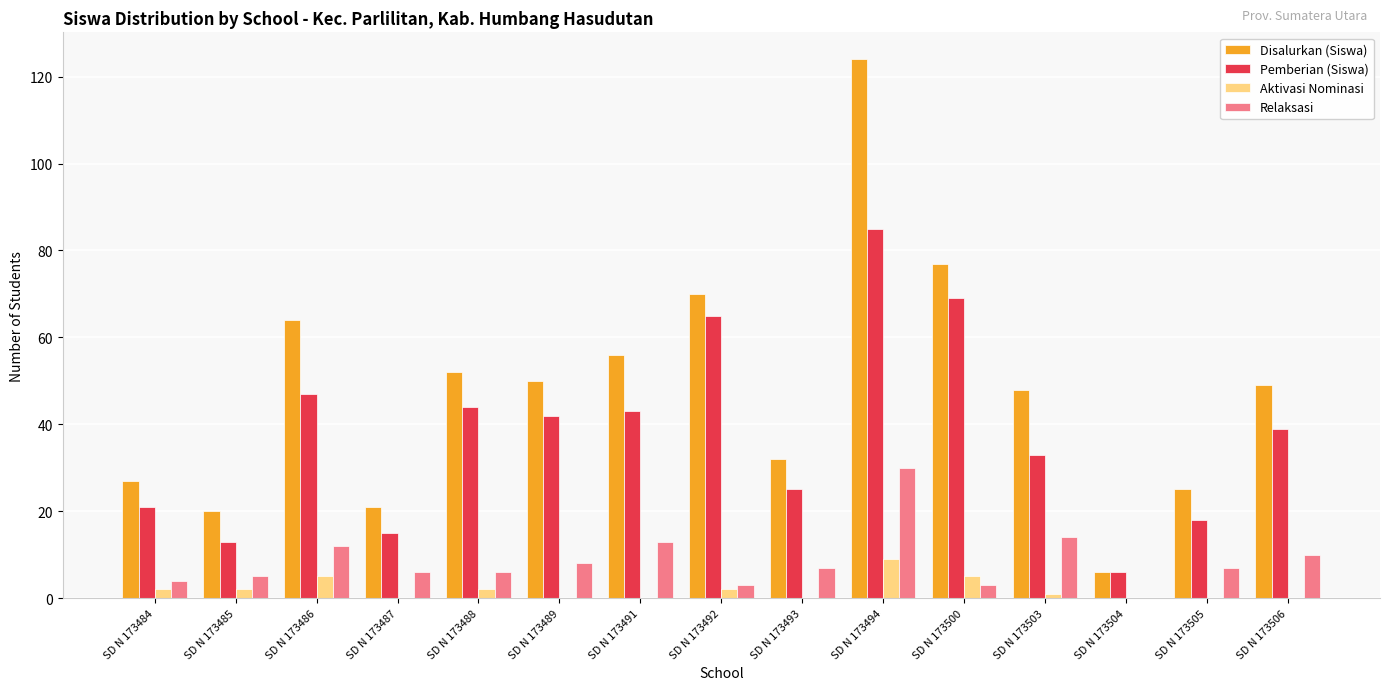

How many groups of bars are there?

15